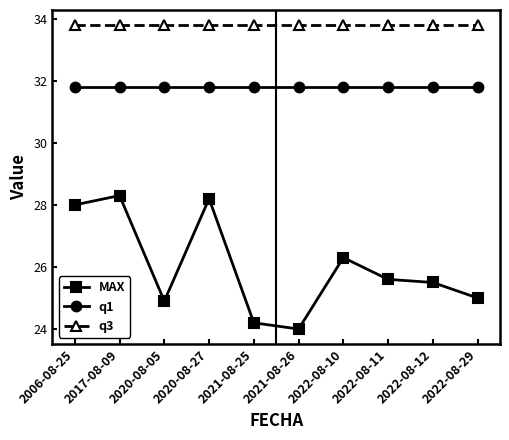

Which series changed the most between 2020-08-27 and 2022-08-12?

MAX